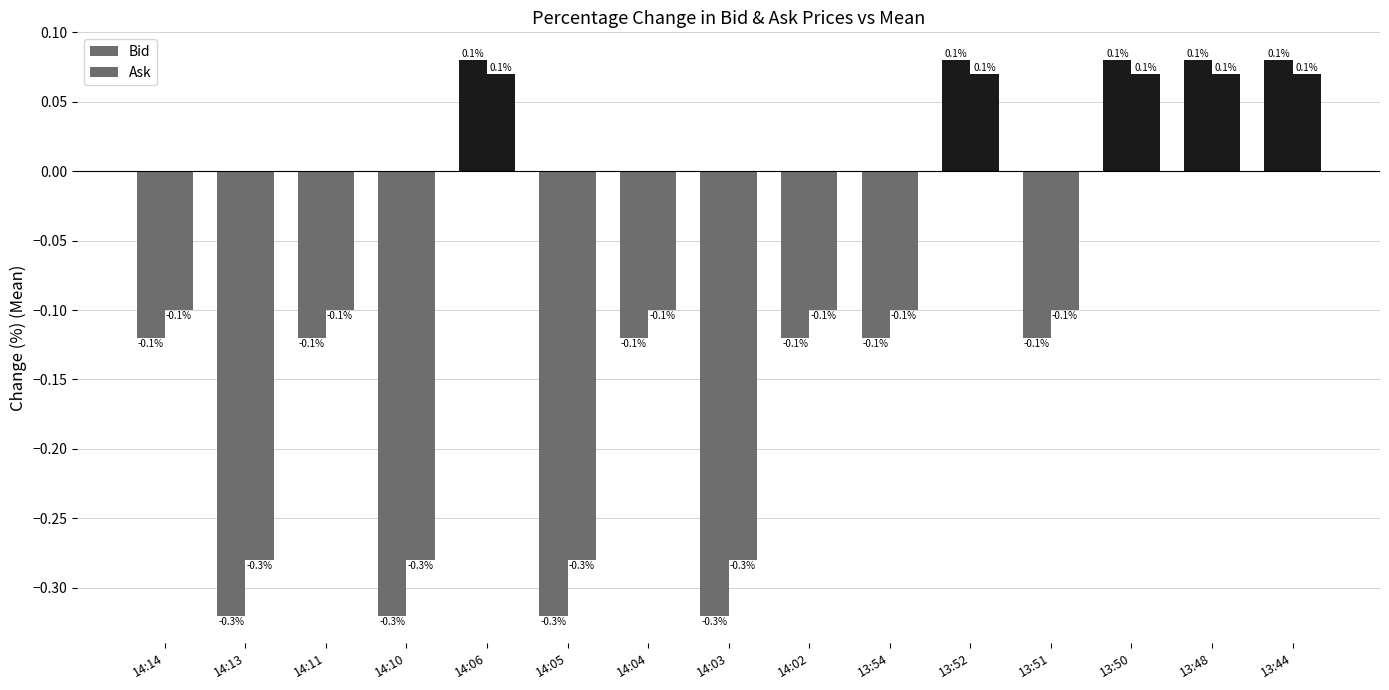

At which label does Ask first exceed 0?

14:06